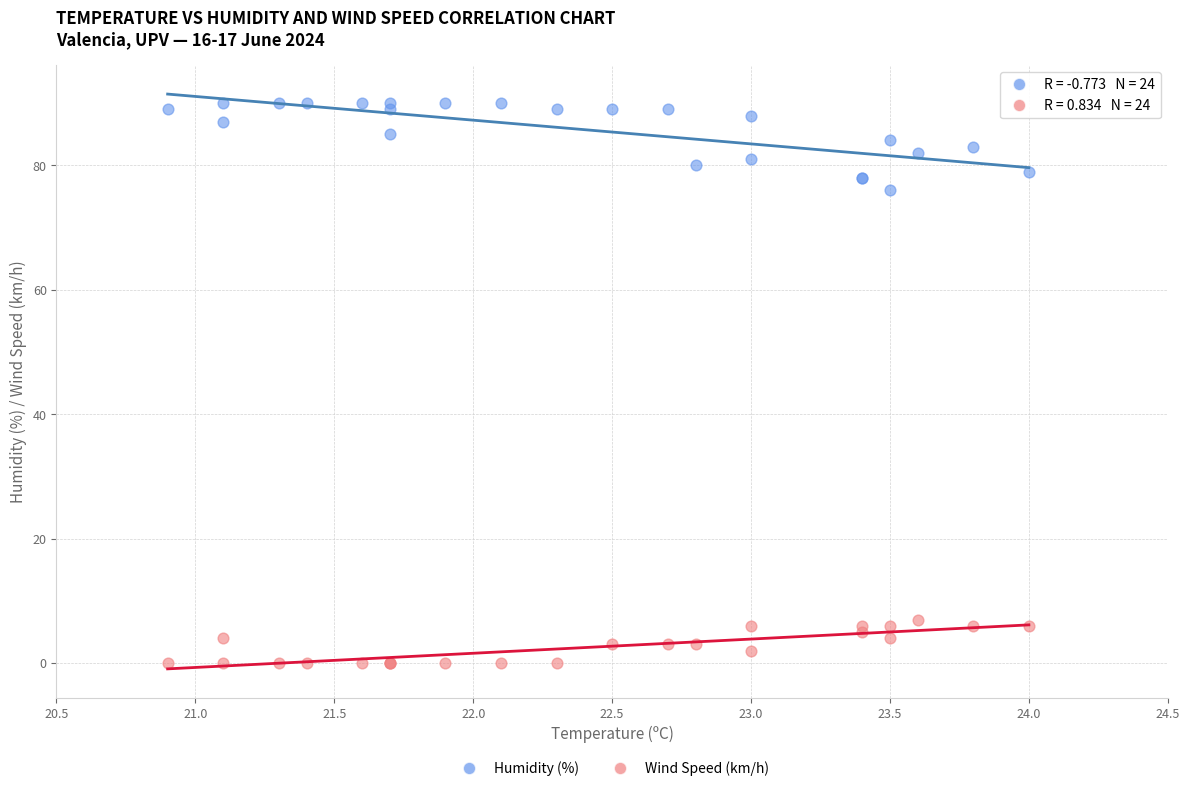

What are all the series names shown in the legend?

Humidity (%), Wind Speed (km/h)